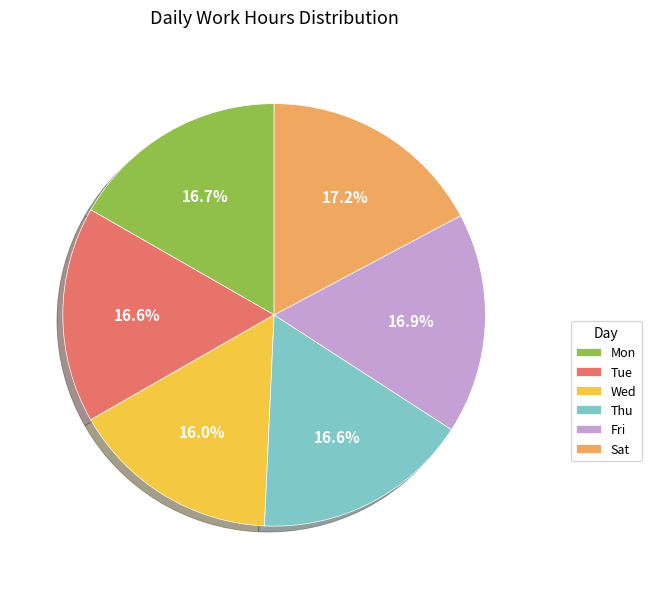

The Fri slice represents 17% of the pie. True or false?

True